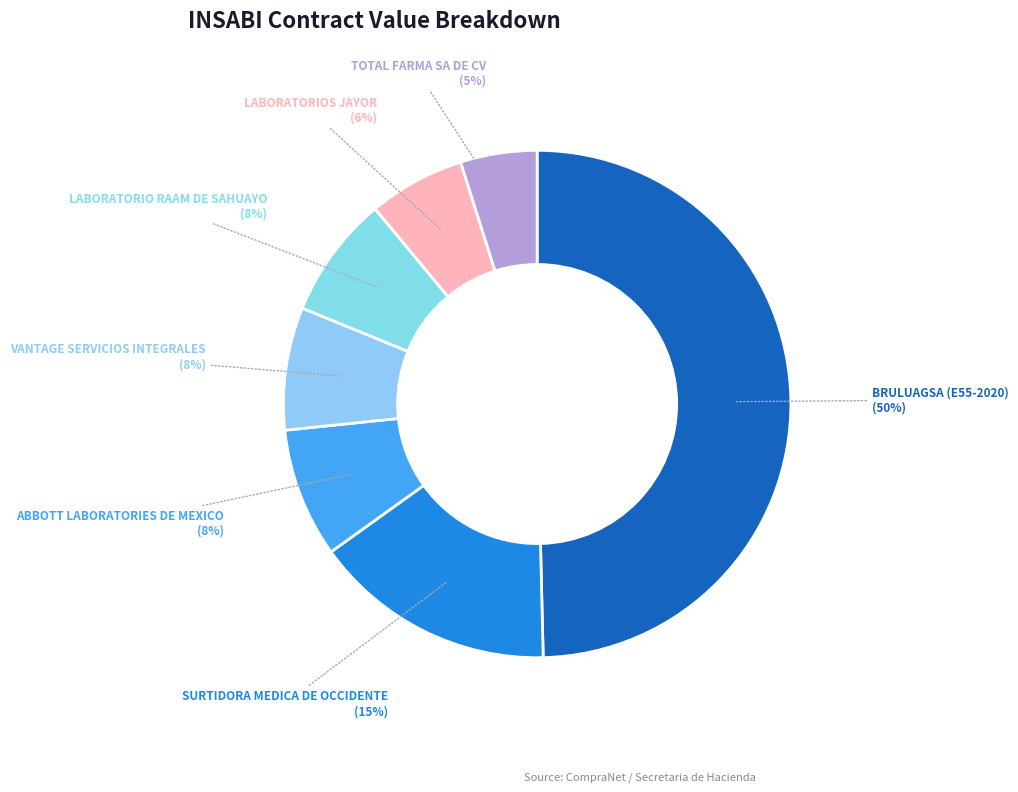

What percentage is the BRULUAGSA (E55-2020) slice, to the nearest percent?

50%